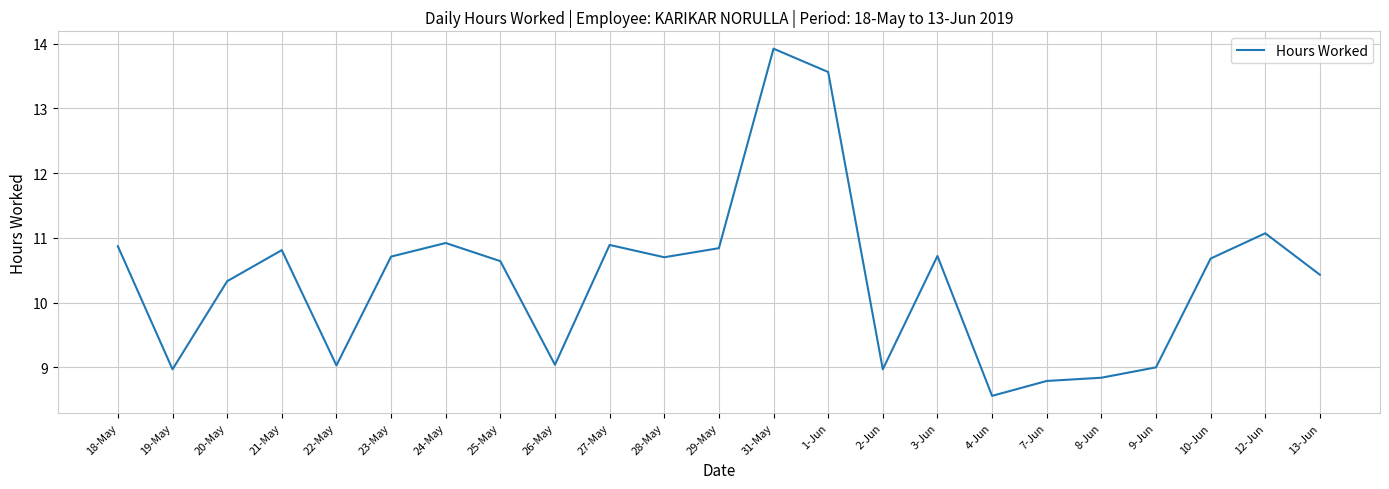

What position from the left is 20-May?

3